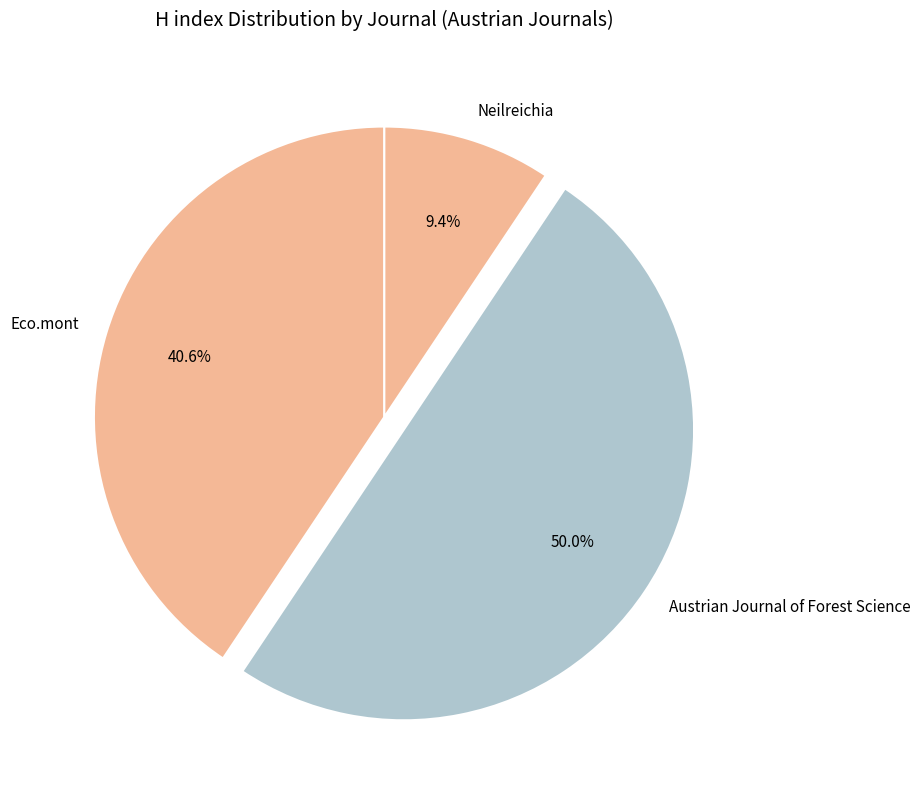

Which has a higher value, Eco.mont or Neilreichia?

Eco.mont